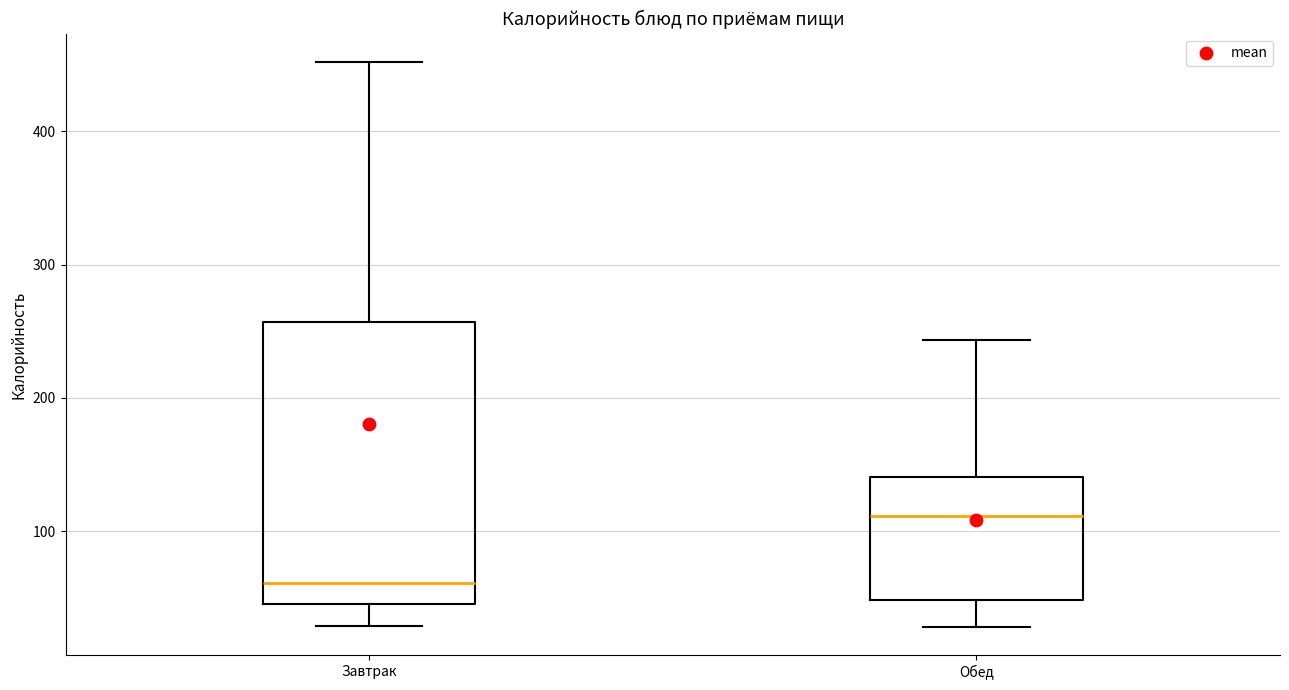

Reading left to right, transcribe this box plot: for each box, give where its median line is, the range the box spans, and where its two whiskers end, as read against the y-axis. The values are not printed on the chart, so give them approximately, as read against the axis.

Завтрак: median 60, box 40 to 260, whiskers 30 to 450
Обед: median 110, box 50 to 140, whiskers 30 to 240